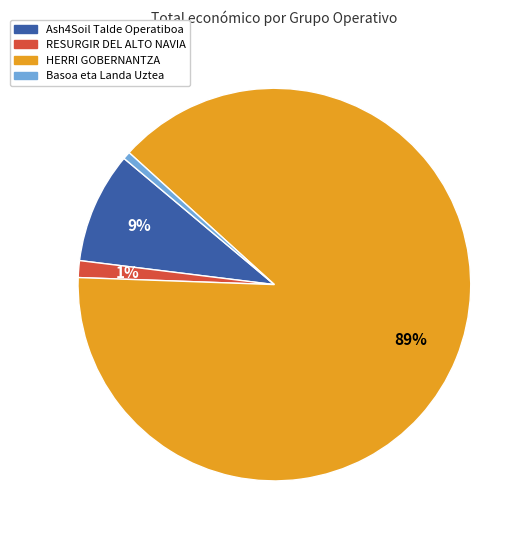

How many slices are in this pie chart?

4